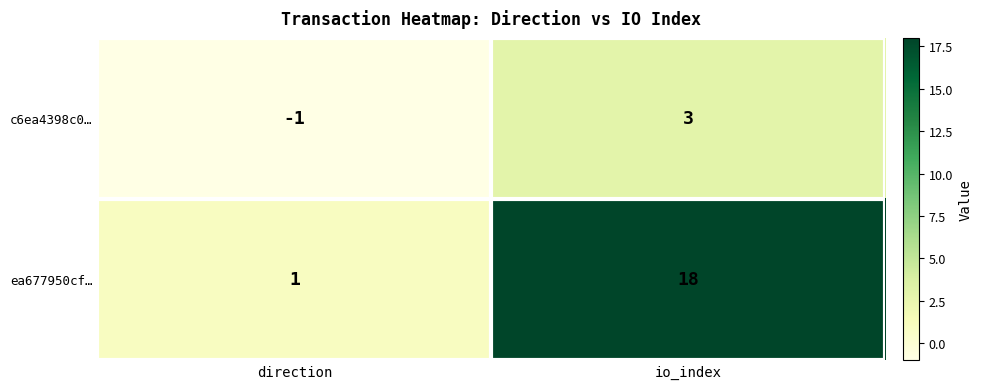

What is the highest value of the ea677950cf… series?

18